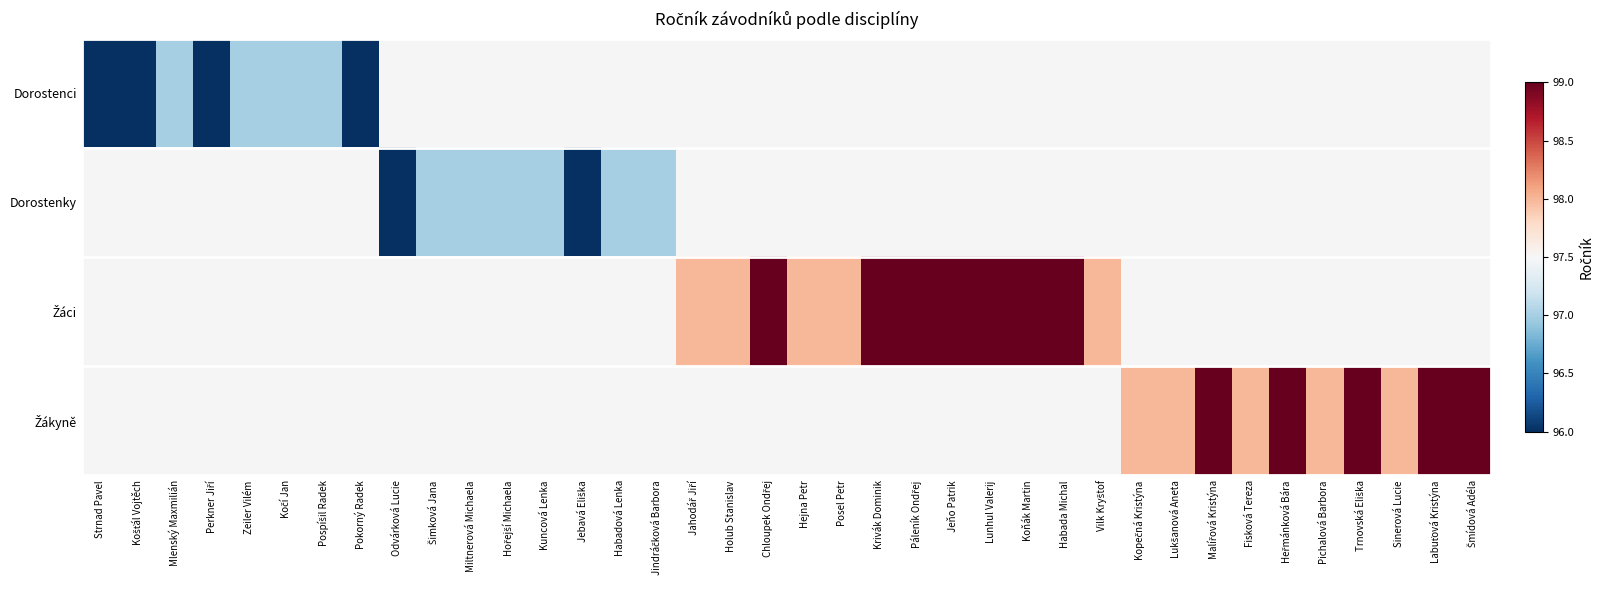

Between Fisková Tereza and Šmídová Adéla, which is larger?

Šmídová Adéla